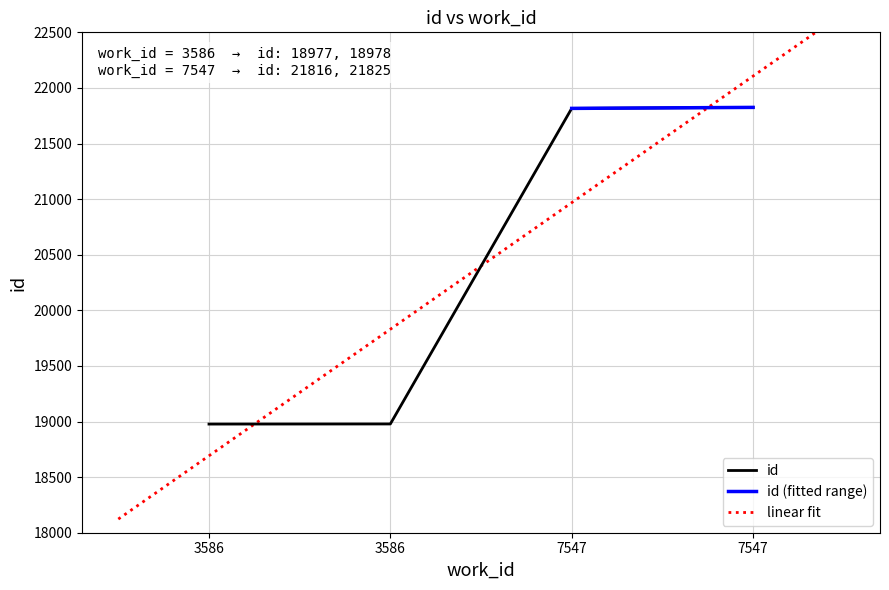

At which category does the chart reach its minimum across all series?

3586